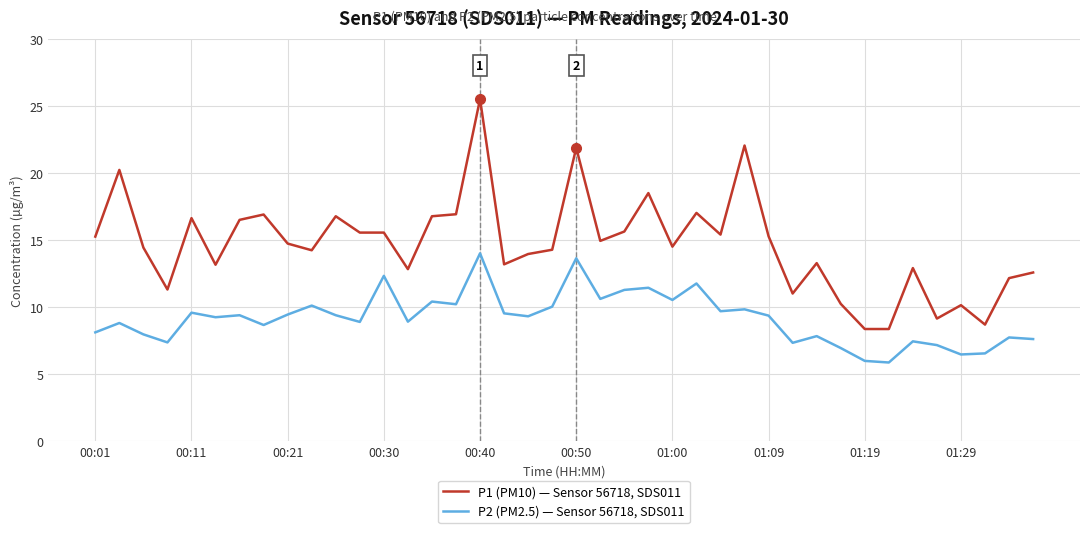

What is the greatest value displayed?

25.5